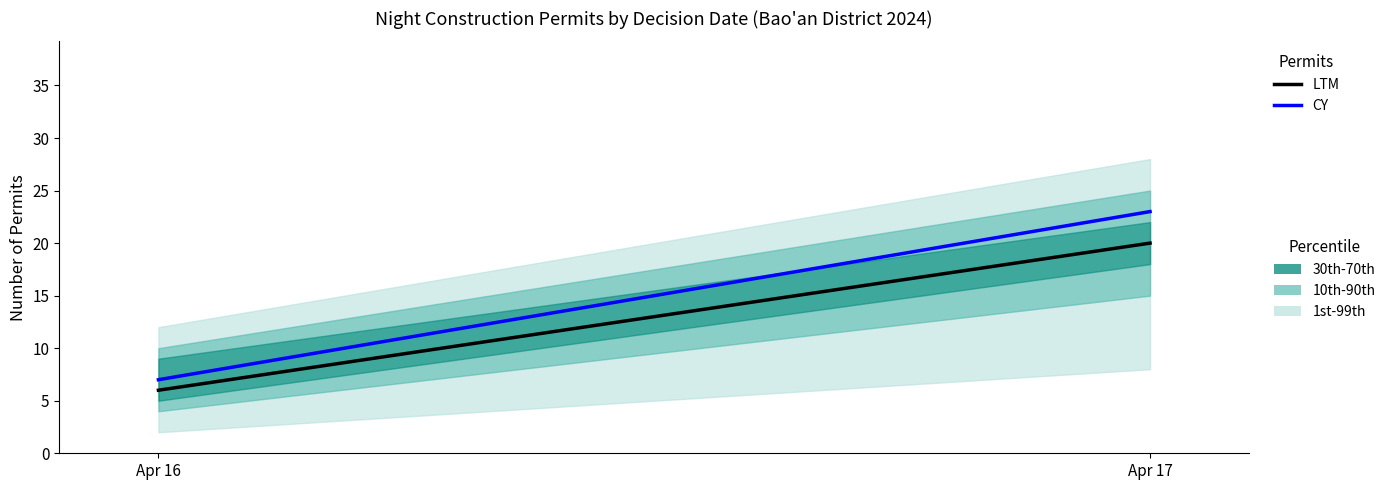

Which series has the largest total across all categories?

CY